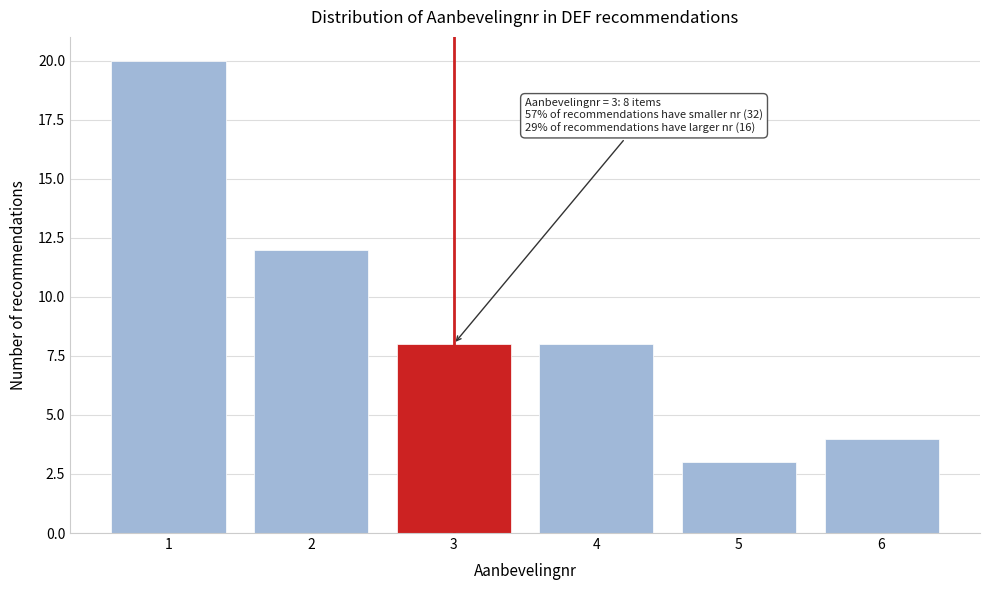

Reading right to left, list all the values displayed in this chart.

6=4	5=3	4=8	3=8	2=12	1=20